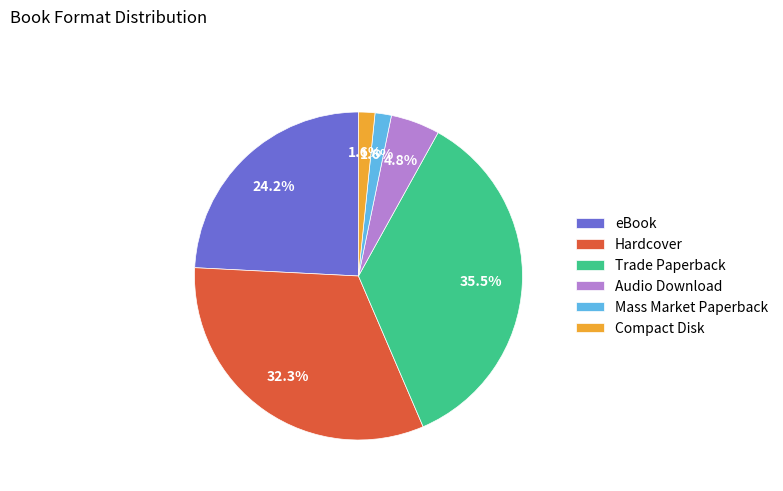

True or false: Mass Market Paperback accounts for 2% of the total.

True